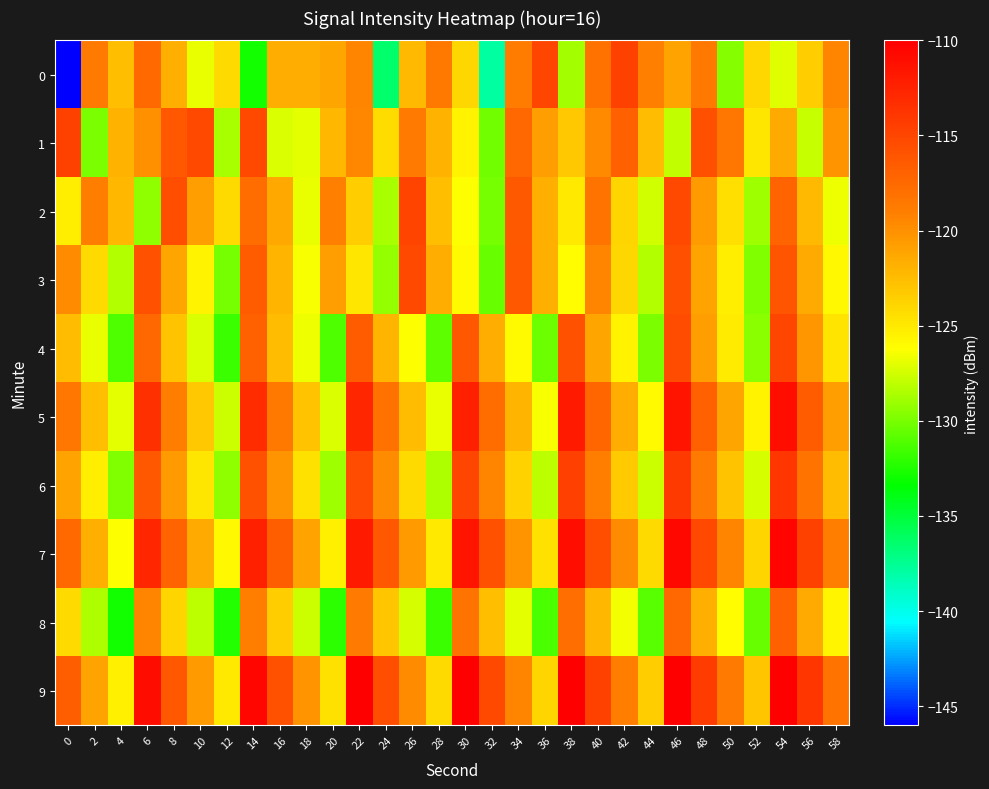

Reading left to right, what are all the values shown in this chart?

0: 0=-146.0	2=-118.6	4=-122.6	6=-117.5	8=-121.8	10=-126.8	12=-124.1	14=-132.8	16=-121.7	18=-121.6	20=-121.2	22=-119.3	24=-136.3	26=-122.3	28=-118.5	30=-124.1	32=-137.9	34=-118.8	36=-115.0	38=-128.7	40=-118.0	42=-114.7	44=-119.1	46=-121.1	48=-118.5	50=-129.7	52=-124.0	54=-127.2	56=-123.4	58=-119.4
1: 0=-114.7	2=-129.9	4=-121.9	6=-120.1	8=-116.2	10=-115.3	12=-128.6	14=-115.1	16=-127.2	18=-126.9	20=-122.1	22=-119.5	24=-124.3	26=-118.7	28=-121.9	30=-125.6	32=-130.2	34=-117.4	36=-120.8	38=-123.1	40=-119.6	42=-116.8	44=-122.4	46=-128.0	48=-115.7	50=-118.3	52=-124.9	54=-121.5	56=-127.8	58=-120.2
2: 0=-125.3	2=-118.9	4=-122.1	6=-129.4	8=-115.6	10=-120.8	12=-124.2	14=-117.7	16=-121.3	18=-126.8	20=-119.1	22=-123.5	24=-128.7	26=-114.9	28=-122.6	30=-126.3	32=-130.1	34=-116.4	36=-121.7	38=-125.0	40=-118.2	42=-123.8	44=-127.5	46=-115.3	48=-120.6	50=-124.4	52=-128.9	54=-117.1	56=-122.3	58=-126.7
3: 0=-119.8	2=-124.1	4=-128.4	6=-115.9	8=-121.2	10=-125.5	12=-130.0	14=-116.6	16=-122.0	18=-126.4	20=-120.7	22=-124.8	24=-129.2	26=-115.1	28=-121.6	30=-125.9	32=-130.5	34=-116.2	36=-121.8	38=-126.1	40=-119.4	42=-124.0	44=-128.3	46=-115.7	48=-121.1	50=-125.3	52=-129.7	54=-116.0	56=-121.4	58=-125.8
4: 0=-122.5	2=-126.8	4=-131.2	6=-117.4	8=-122.9	10=-127.2	12=-131.7	14=-117.0	16=-122.4	18=-126.7	20=-131.1	22=-116.6	24=-122.0	26=-126.3	28=-130.8	30=-116.2	32=-121.6	34=-125.9	36=-130.3	38=-115.8	40=-121.2	42=-125.5	44=-129.9	46=-115.4	48=-120.8	50=-125.1	52=-129.5	54=-115.0	56=-120.4	58=-124.7
5: 0=-118.3	2=-122.6	4=-127.0	6=-113.5	8=-118.9	10=-123.2	12=-127.6	14=-113.1	16=-118.5	18=-122.8	20=-127.2	22=-112.7	24=-118.1	26=-122.4	28=-126.8	30=-112.3	32=-117.7	34=-122.0	36=-126.4	38=-111.9	40=-117.3	42=-121.6	44=-126.0	46=-111.5	48=-116.9	50=-121.2	52=-125.6	54=-111.1	56=-116.5	58=-120.8
6: 0=-121.0	2=-125.3	4=-129.7	6=-116.2	8=-120.6	10=-124.9	12=-129.3	14=-115.8	16=-120.2	18=-124.5	20=-128.9	22=-115.4	24=-119.8	26=-124.1	28=-128.5	30=-115.0	32=-119.4	34=-123.7	36=-128.1	38=-114.6	40=-119.0	42=-123.3	44=-127.7	46=-114.2	48=-118.6	50=-122.9	52=-127.3	54=-113.8	56=-118.2	58=-122.5
7: 0=-117.5	2=-121.8	4=-126.2	6=-112.7	8=-117.1	10=-121.4	12=-125.8	14=-112.3	16=-116.7	18=-121.0	20=-125.4	22=-111.9	24=-116.3	26=-120.6	28=-125.0	30=-111.5	32=-115.9	34=-120.2	36=-124.6	38=-111.1	40=-115.5	42=-119.8	44=-124.2	46=-110.7	48=-115.1	50=-119.4	52=-123.8	54=-110.3	56=-114.7	58=-119.0
8: 0=-124.2	2=-128.5	4=-132.9	6=-119.4	8=-123.8	10=-128.1	12=-132.5	14=-119.0	16=-123.4	18=-127.7	20=-132.1	22=-118.6	24=-123.0	26=-127.3	28=-131.7	30=-118.2	32=-122.6	34=-126.9	36=-131.3	38=-117.8	40=-122.2	42=-126.5	44=-130.9	46=-117.4	48=-121.8	50=-126.1	52=-130.5	54=-117.0	56=-121.4	58=-125.7
9: 0=-116.7	2=-121.0	4=-125.4	6=-110.9	8=-116.3	10=-120.6	12=-125.0	14=-110.5	16=-115.9	18=-120.2	20=-124.6	22=-110.1	24=-115.5	26=-119.8	28=-124.2	30=-109.7	32=-115.1	34=-119.4	36=-123.8	38=-109.3	40=-114.7	42=-119.0	44=-123.4	46=-108.9	48=-114.3	50=-118.6	52=-123.0	54=-108.5	56=-113.9	58=-118.2